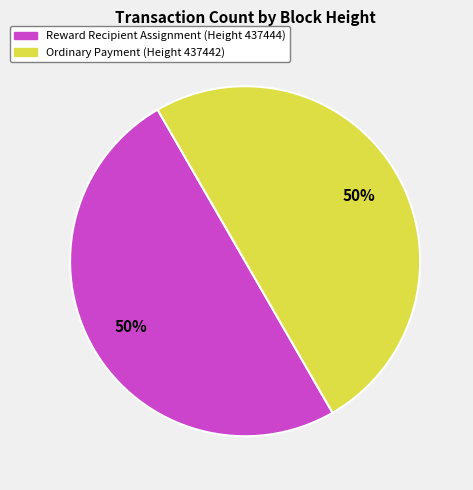

To the nearest percent, what is the average slice percentage?

50%